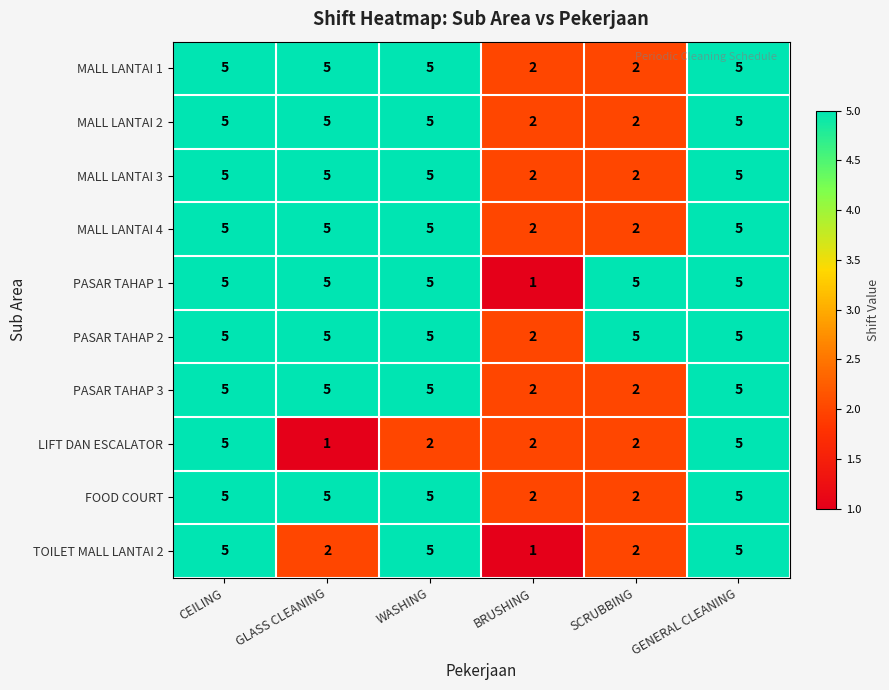

Is it true that FOOD COURT equals 3 at SCRUBBING?

False